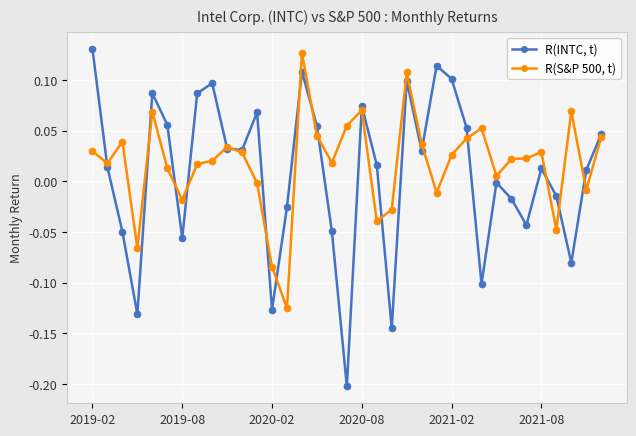

What is the sum of all R(S&P 500, t) values?

0.6